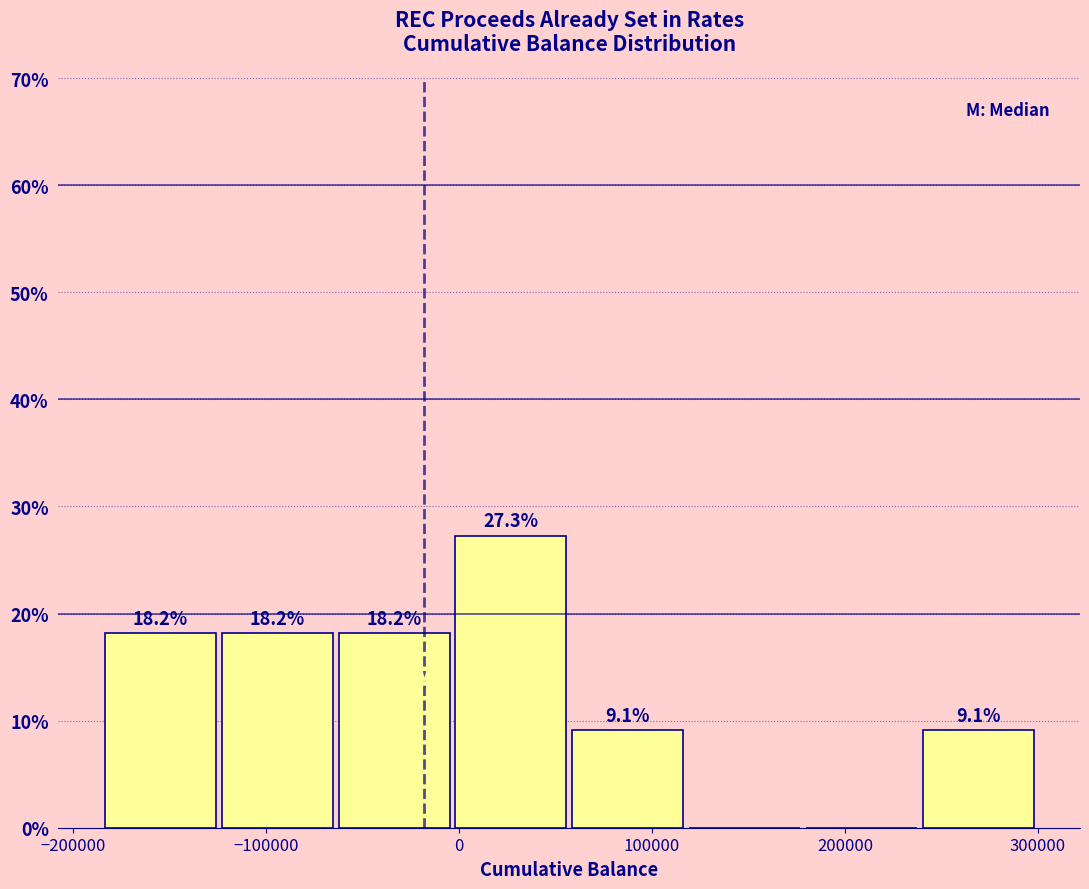

Which range on the x-axis has the tallest bar?

0 to 60000